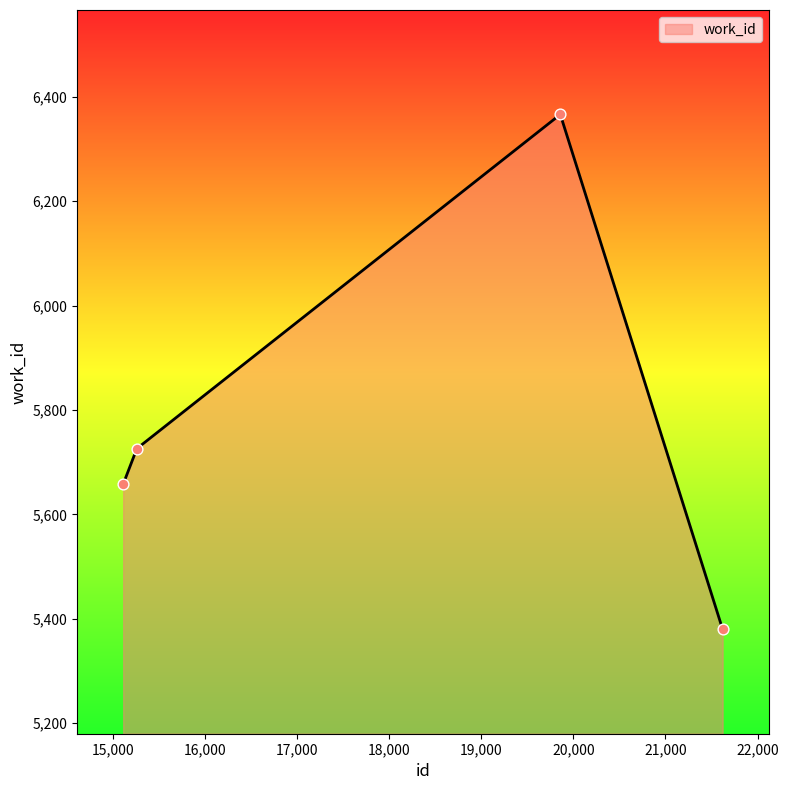

What is the sum of all values?

23130